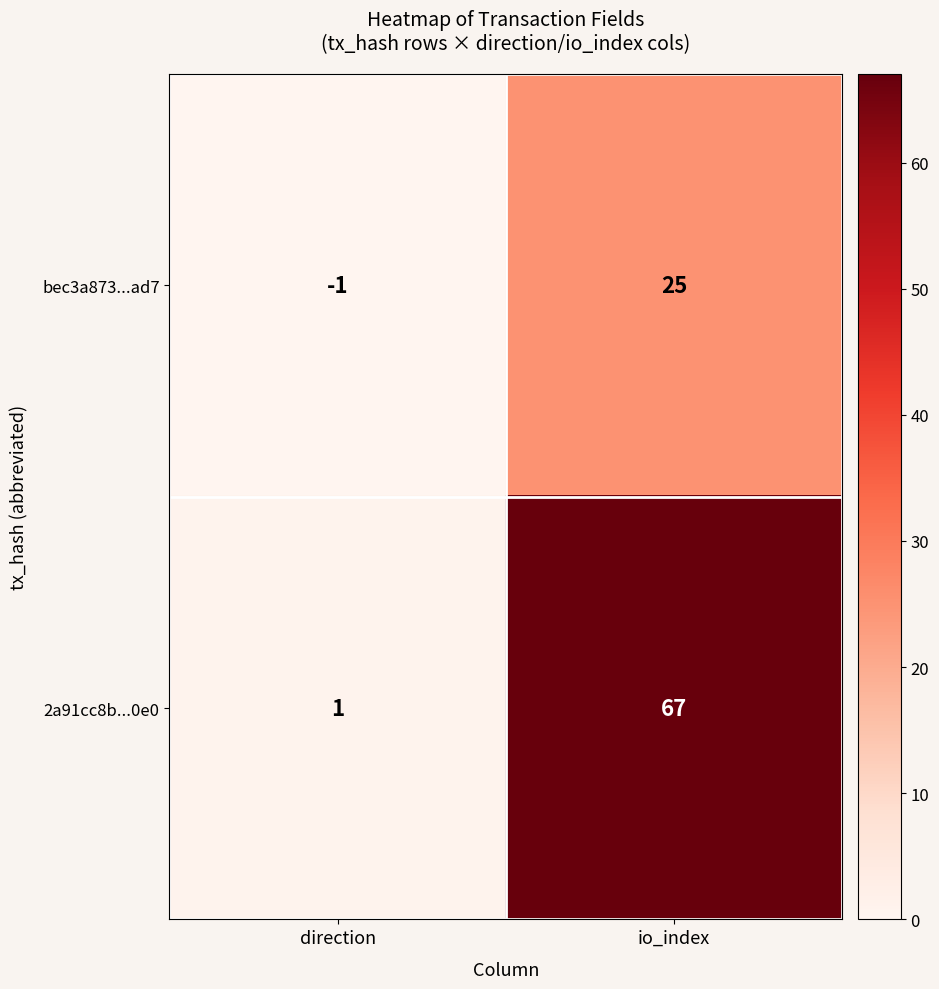

At which category does the chart reach its peak across all series?

io_index